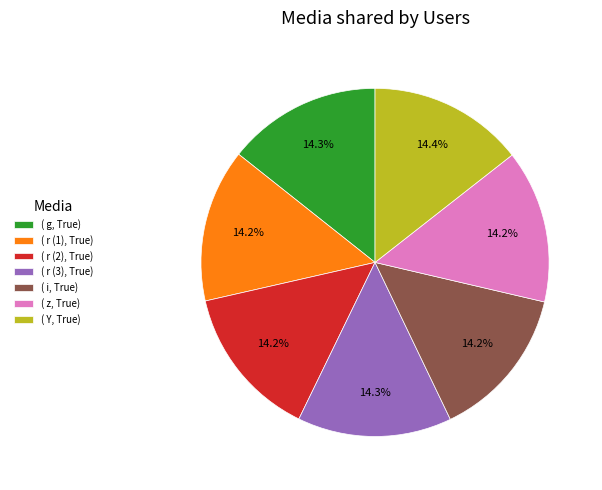

Approximately how many times larger is the value at ( Y, True) compared to ( r (1), True)?

1.0